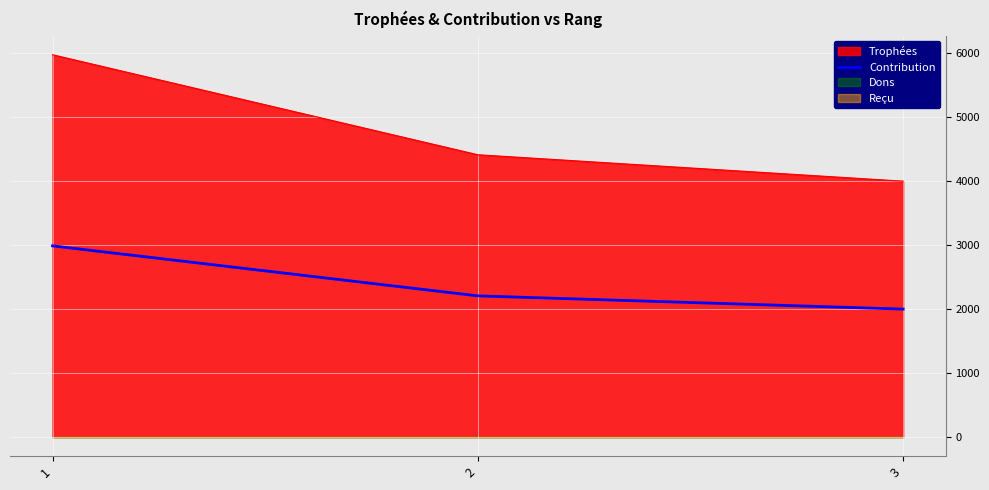

Read the Trophées value at 1, to the nearest 50.

6000